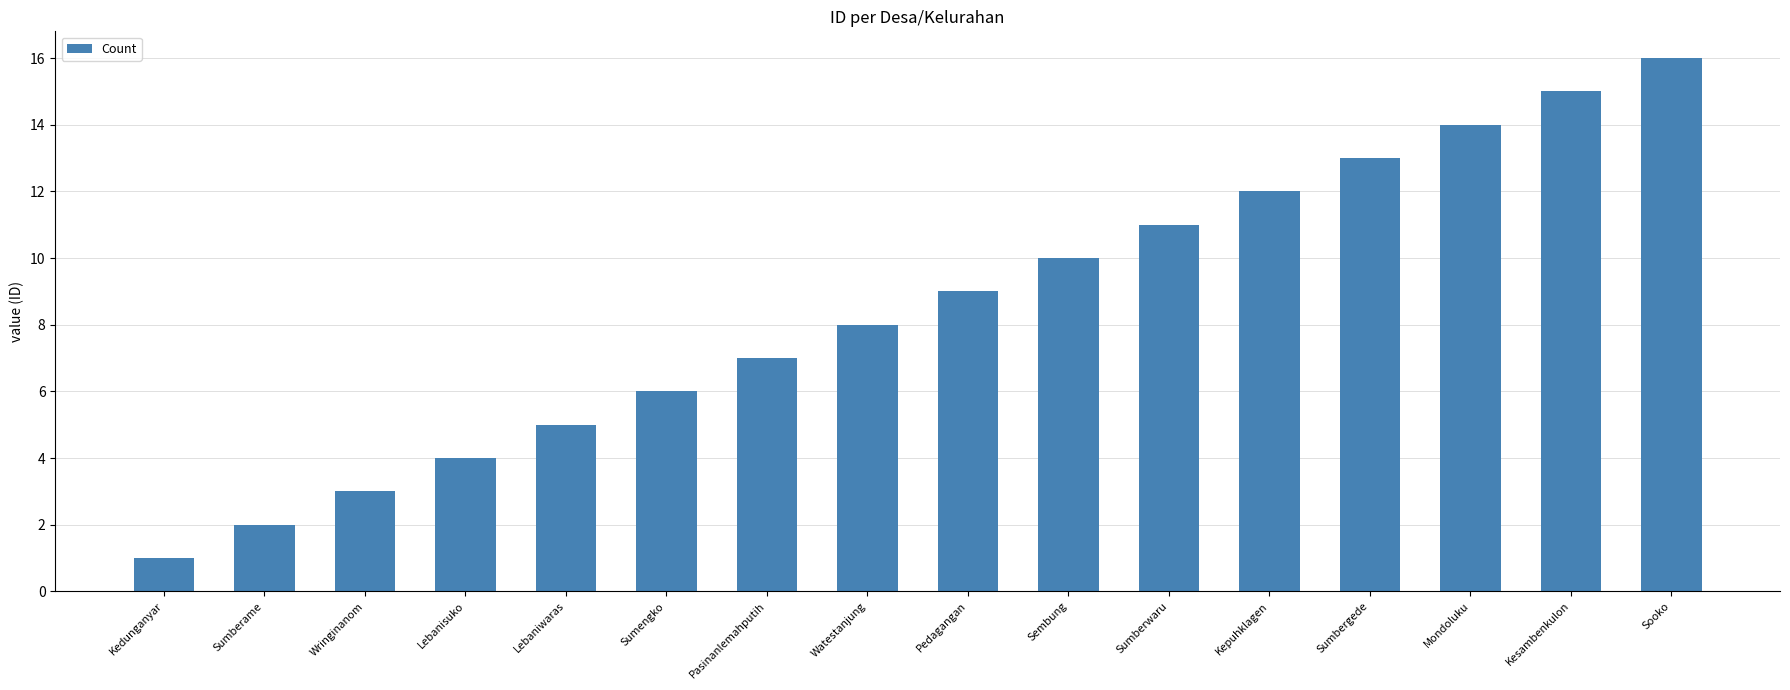

What is the difference between the maximum and minimum values?

15